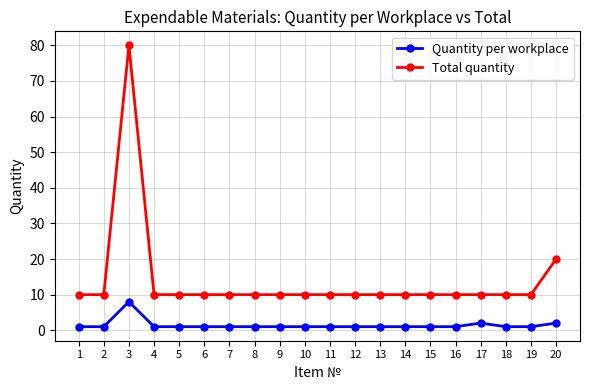

Which series has the widest spread of values?

Total quantity